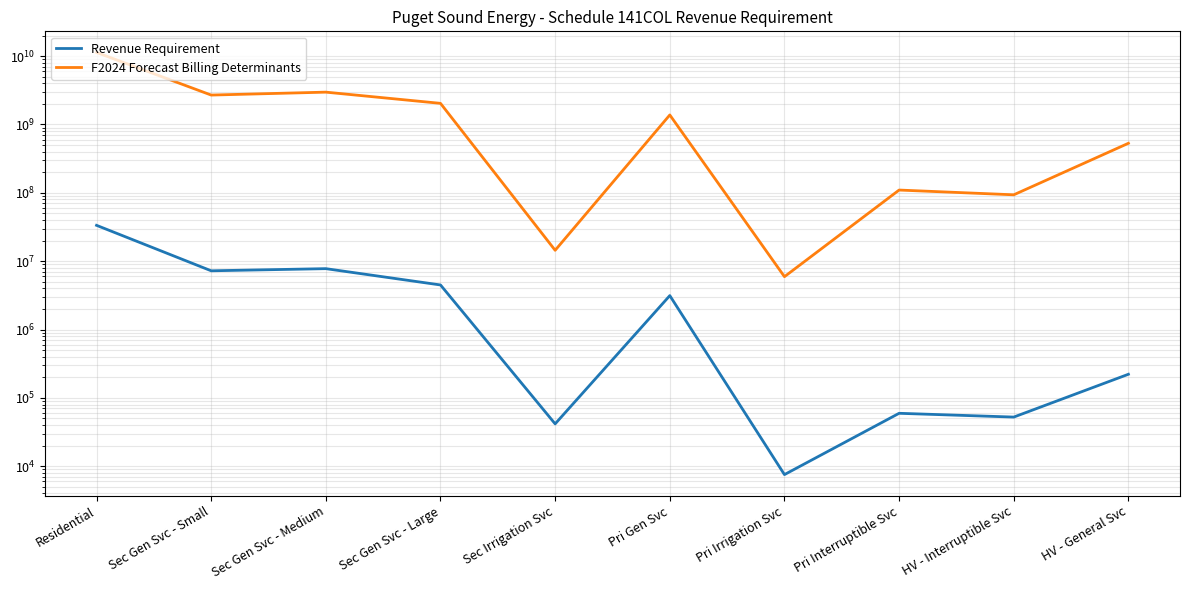

Which series changed the most between Sec Irrigation Svc and Pri Gen Svc?

F2024 Forecast Billing Determinants